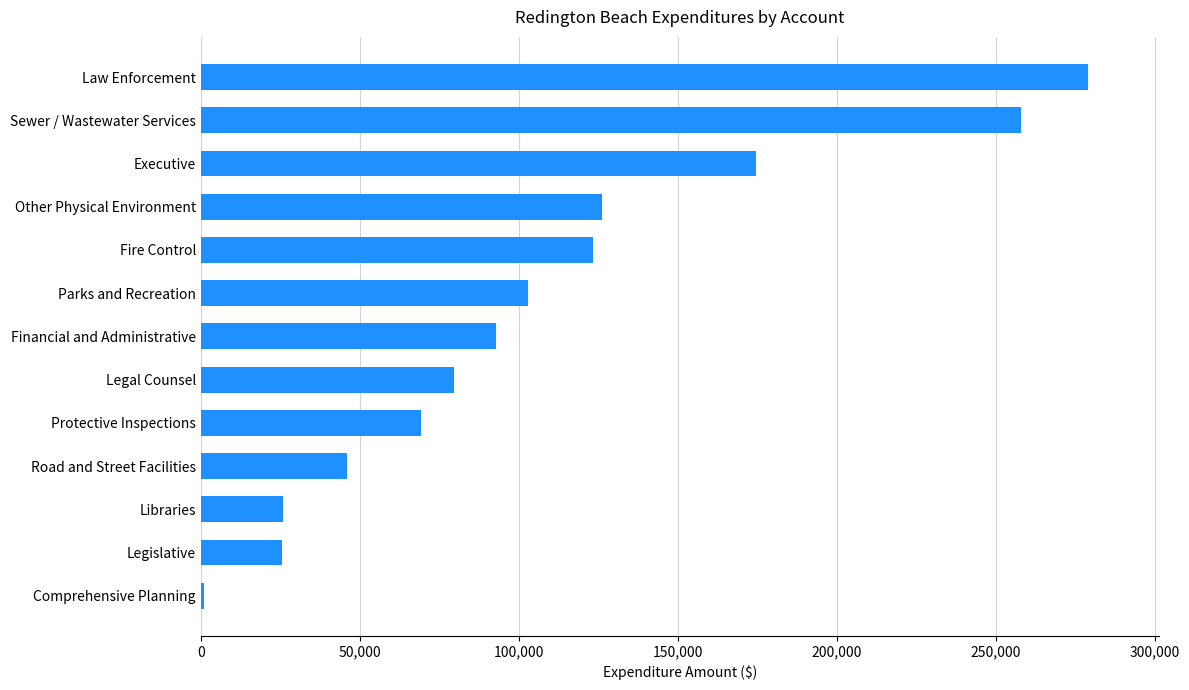

Is it true that the value at Financial and Administrative is 92996?

True